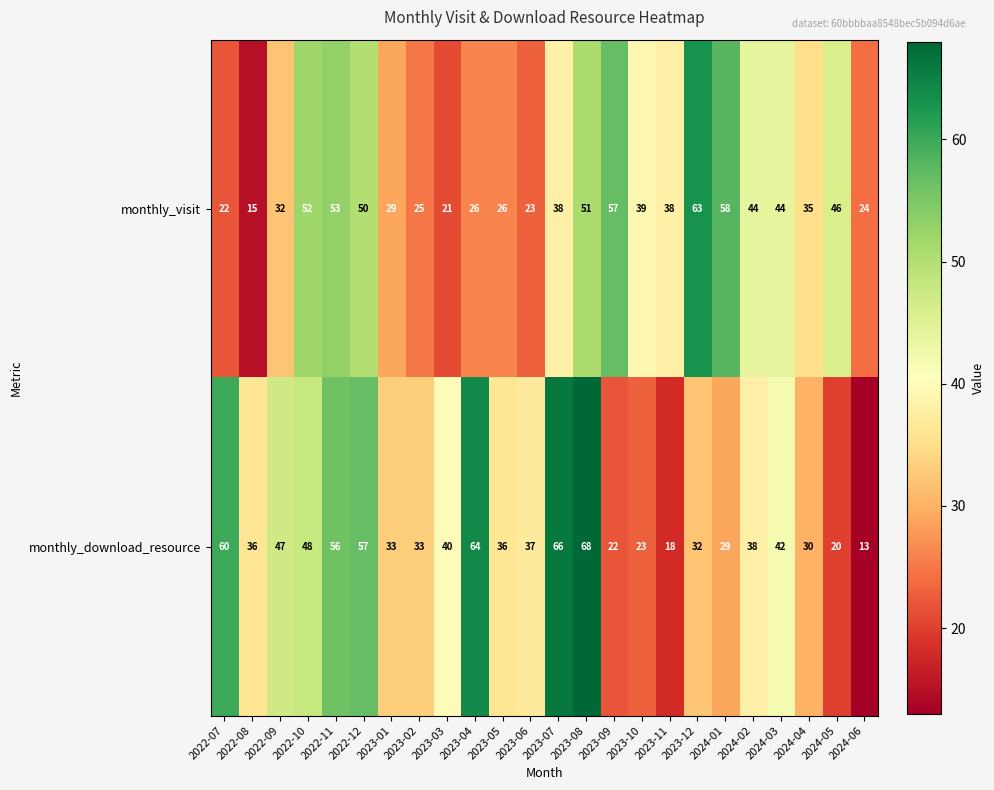

At 2024-03, list the series in order from smallest to largest.

monthly_download_resource, monthly_visit